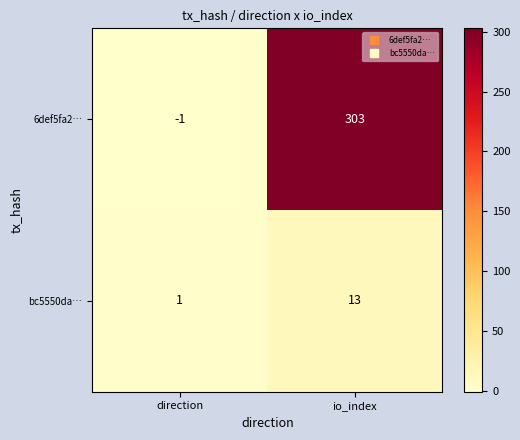

At which label is 6def5fa2… closest to 151?

direction